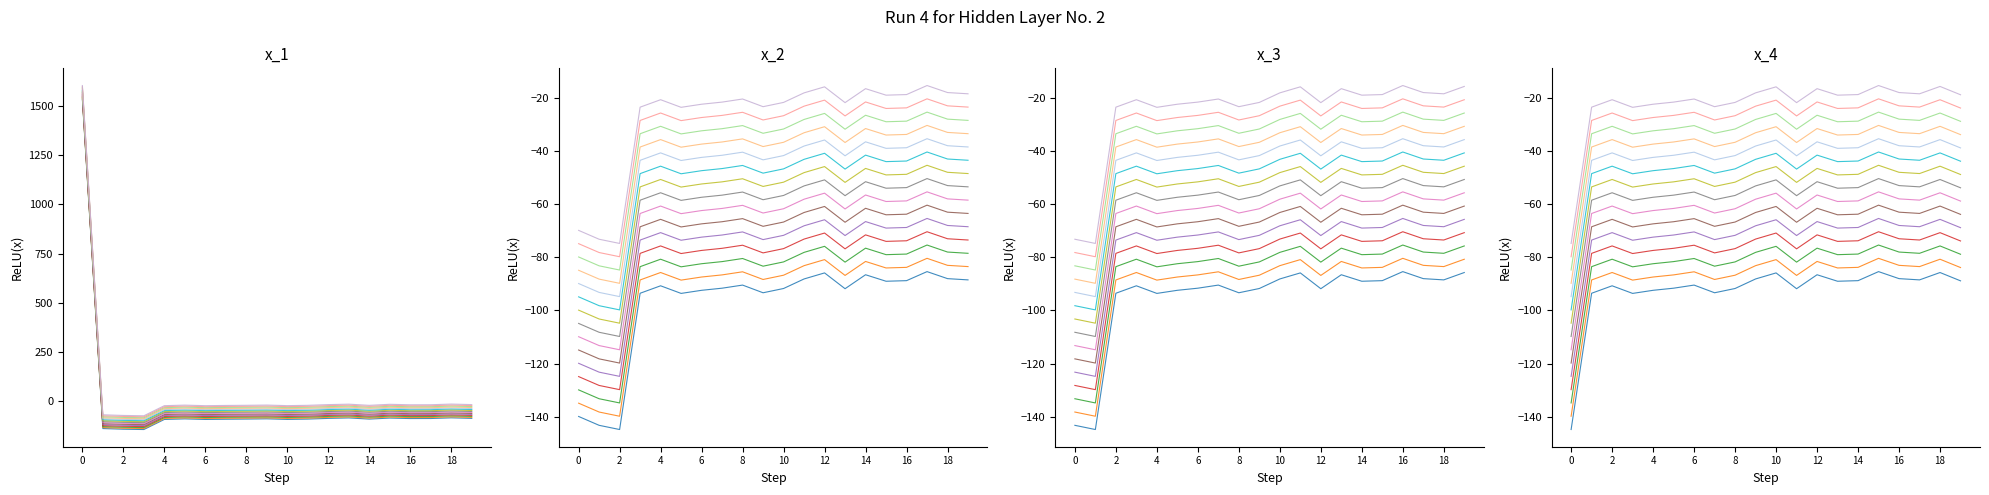

How many data points does each series have?

20